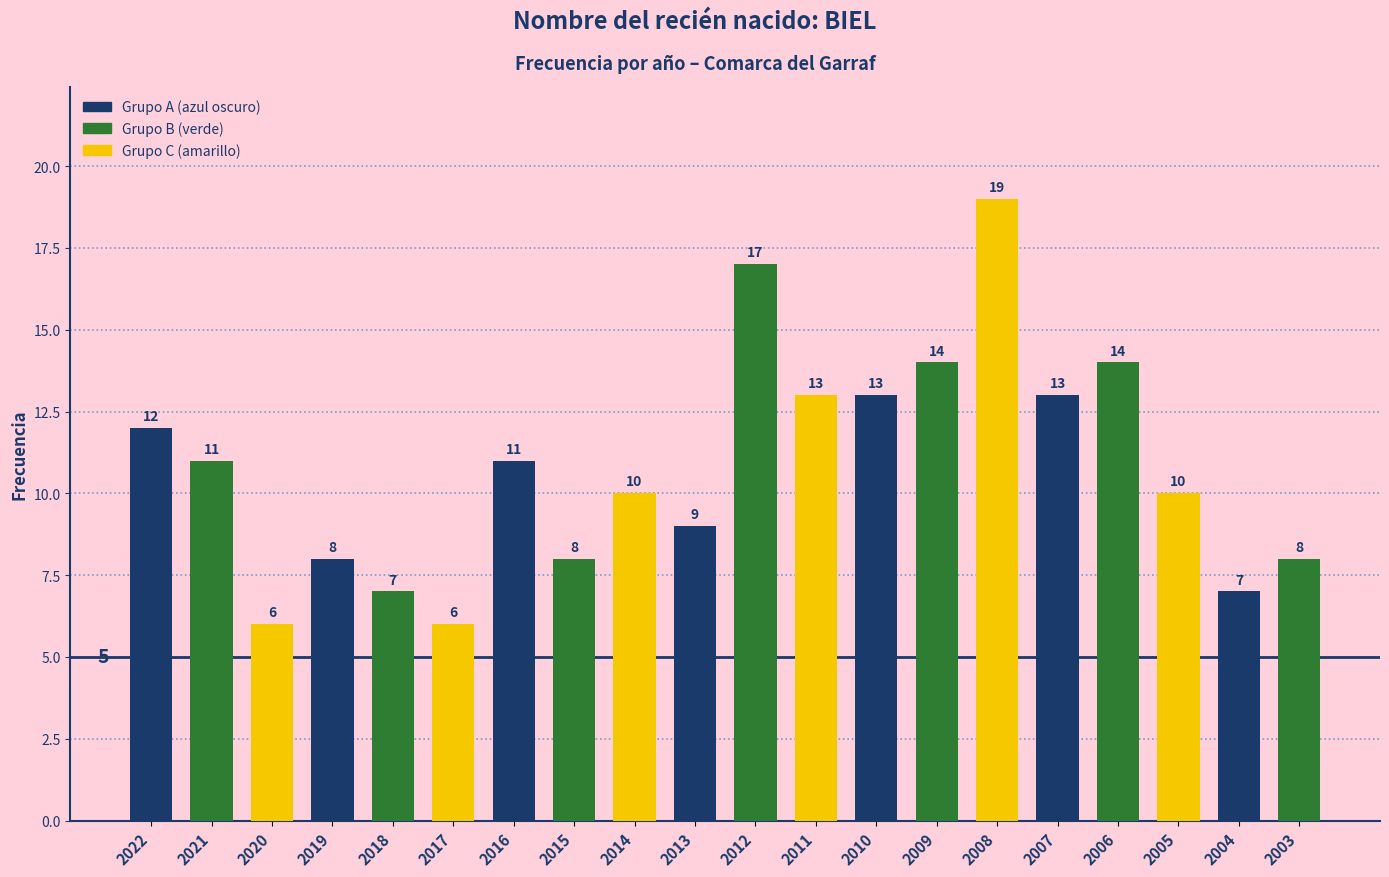

The chart shows a value of 15 at 2013. True or false?

False